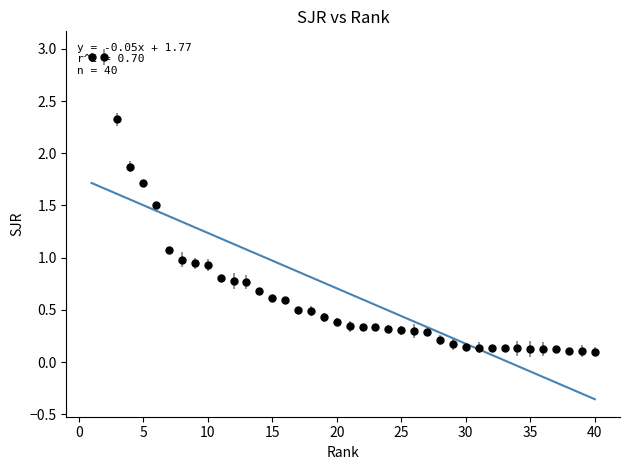

What is the average value?

0.7